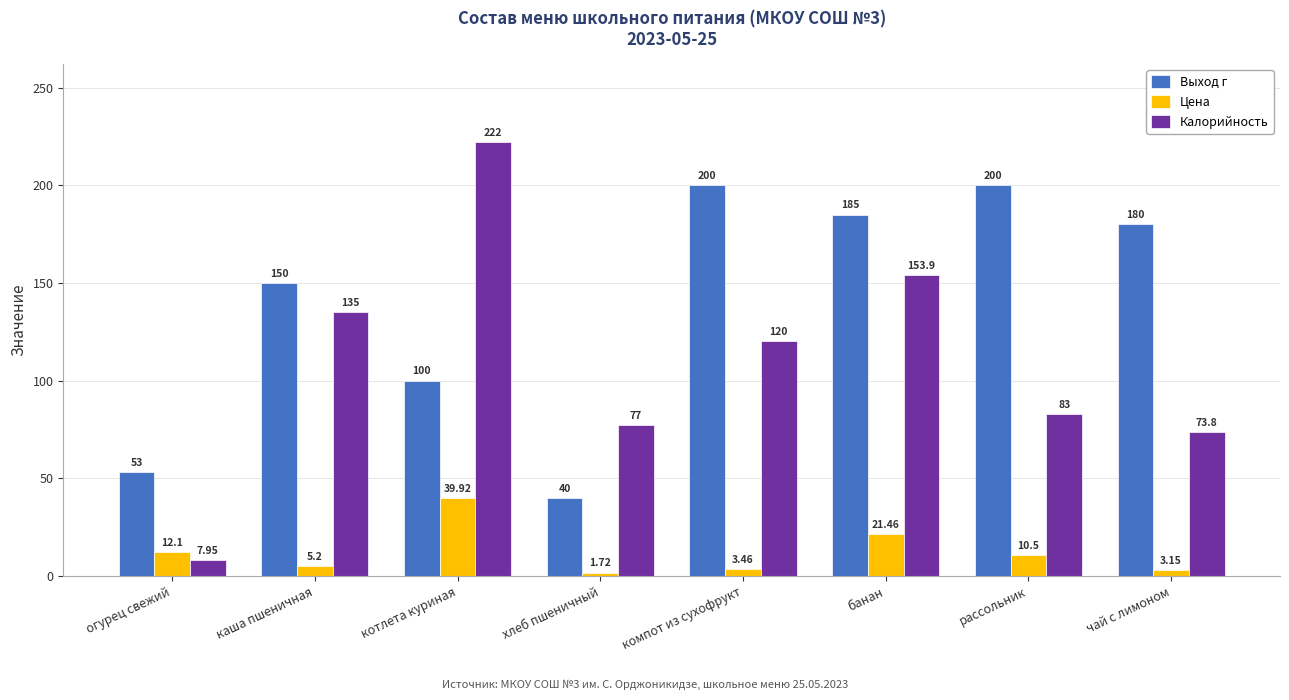

At how many categories does at least one series exceed 28?

8